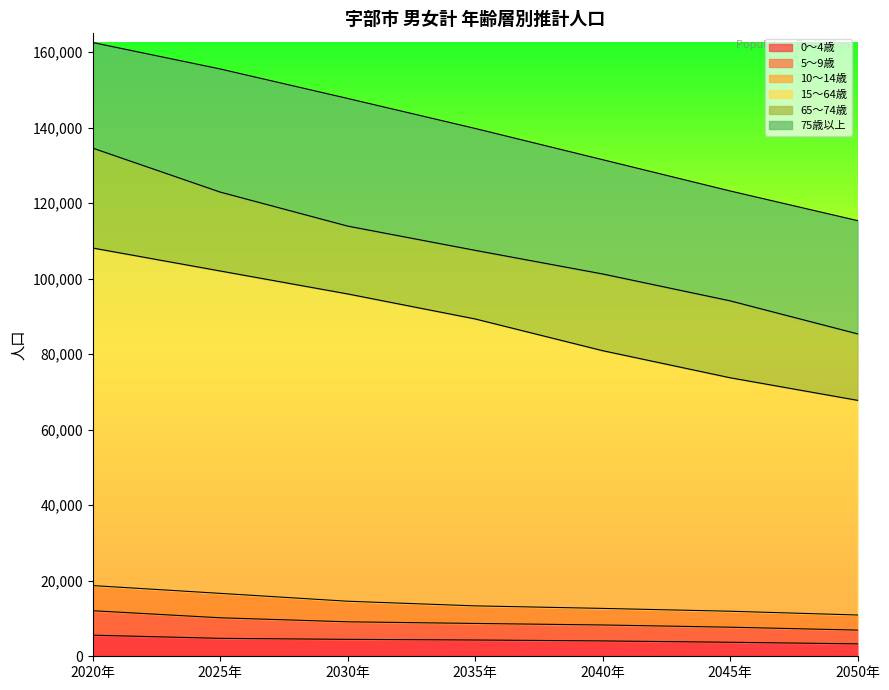

Which series has the largest total across all categories?

15～64歳